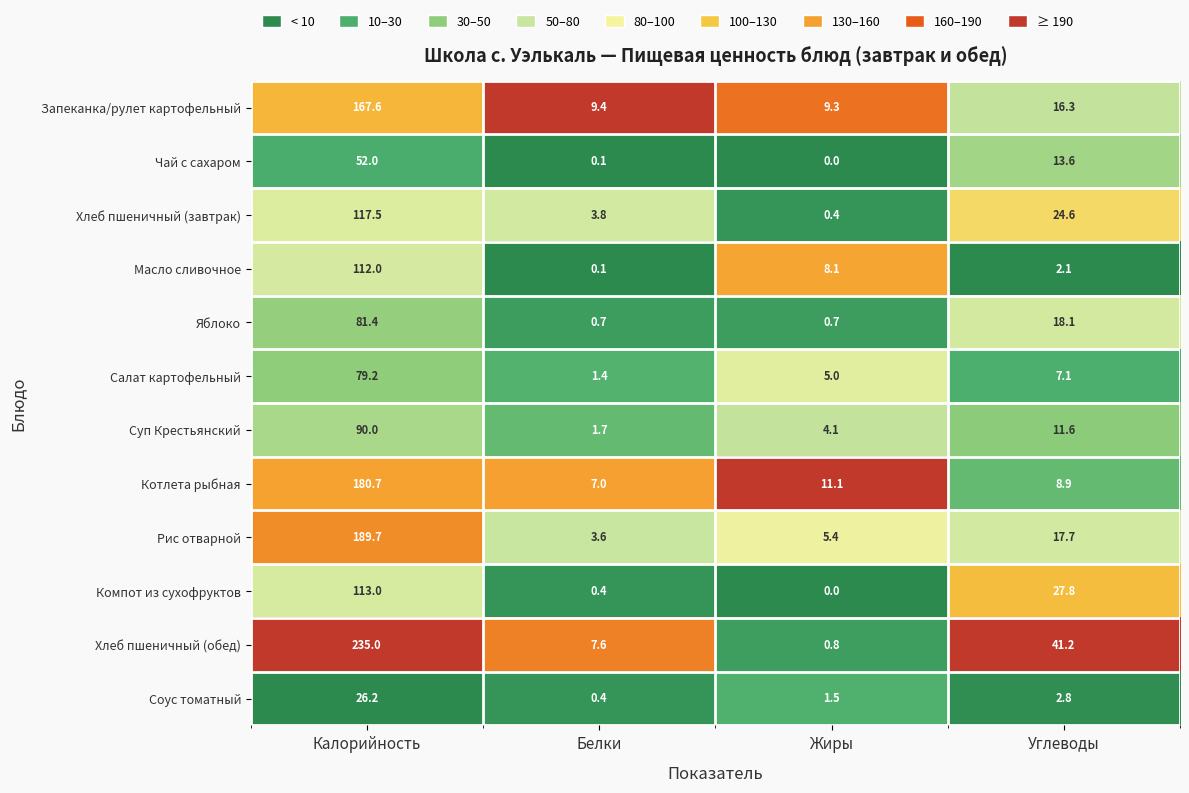

At which category is the sum across all series the highest?

Калорийность